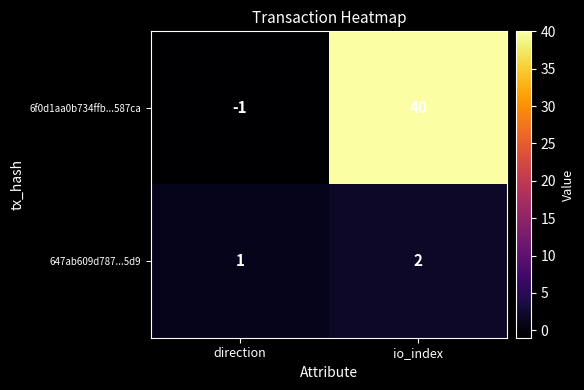

How many distinct data groups are displayed?

2